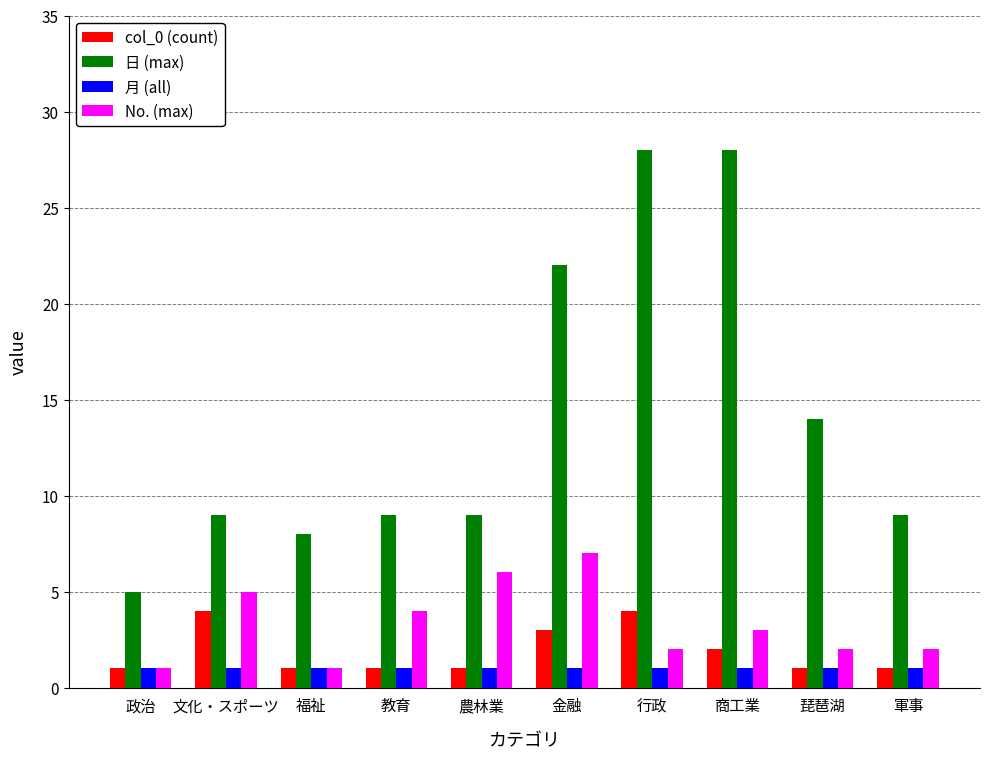

Reading left to right, what are all the values shown in this chart?

col_0 (count): 1	4	1	1	1	3	4	2	1	1
日 (max): 5	9	8	9	9	22	28	28	14	9
月 (all): 1	1	1	1	1	1	1	1	1	1
No. (max): 1	5	1	4	6	7	2	3	2	2